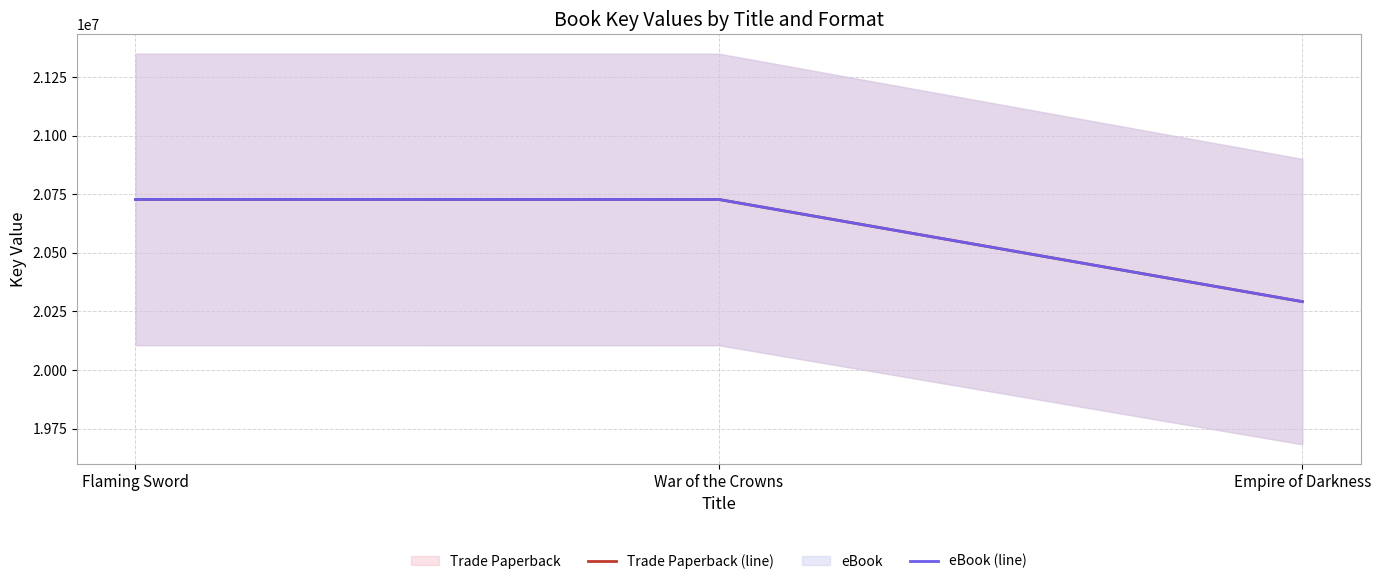

Which series has the largest range (max minus min)?

Trade Paperback (line)